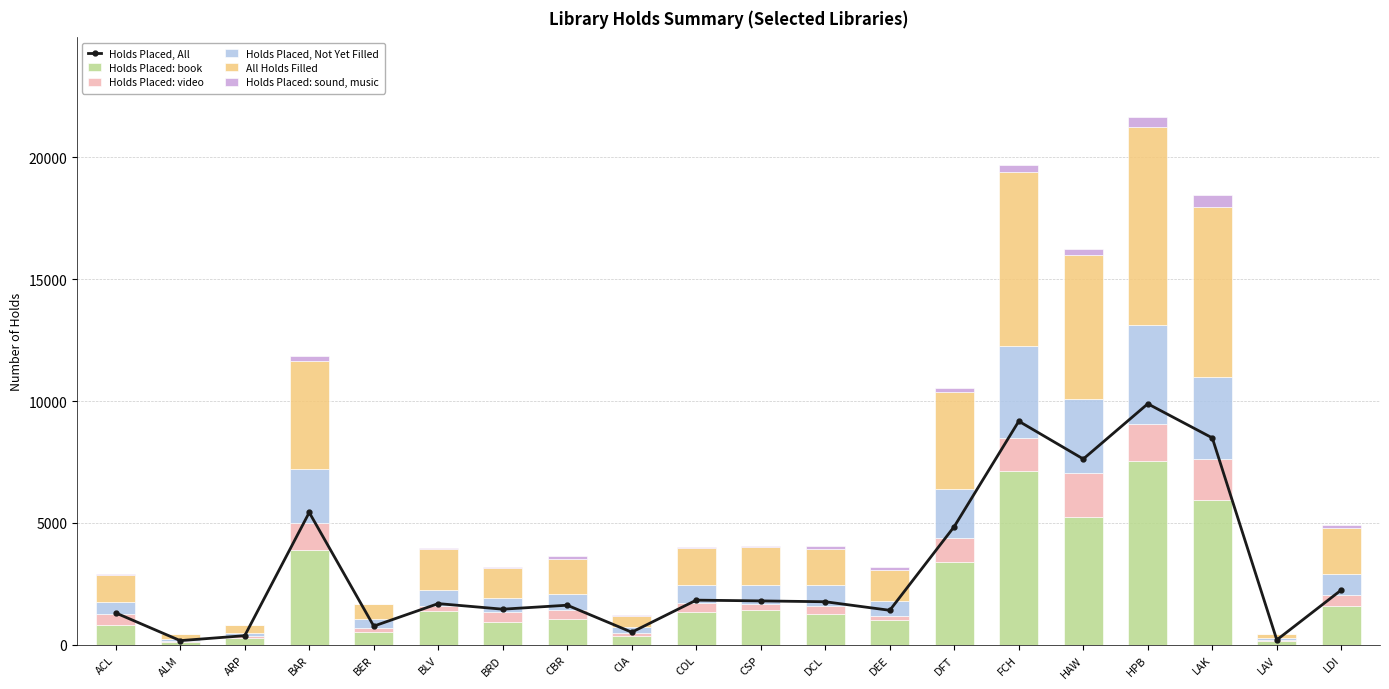

The value of Holds Placed: book at DFT is 5909. True or false?

False